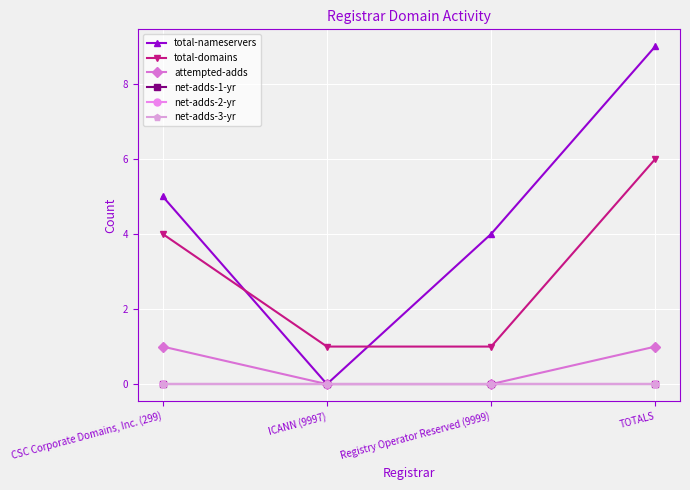

What is the total value across all series at ICANN (9997)?

1